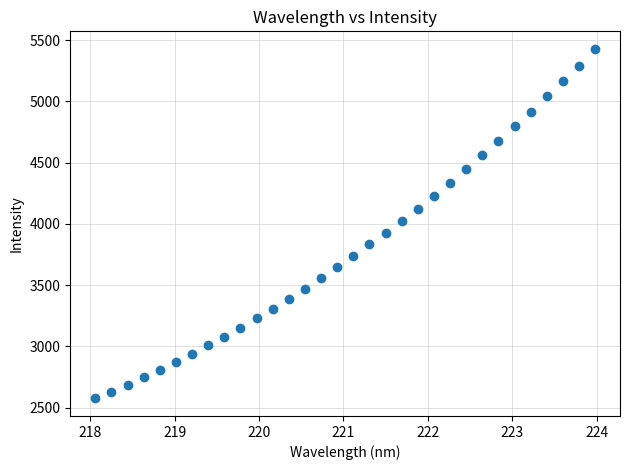

What is the range of Y values (max minus min)?

2854.3